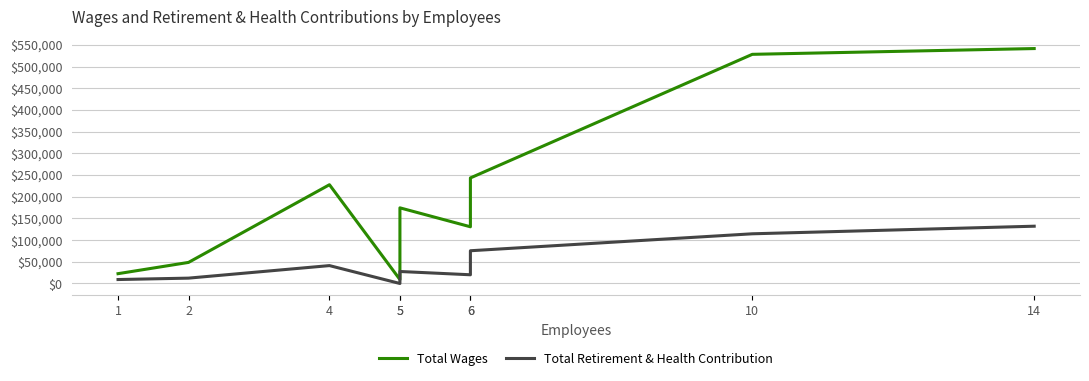

How many lines are shown in the chart?

2